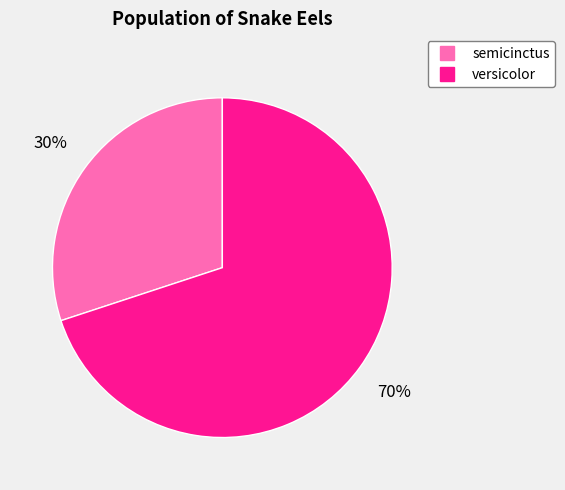

To the nearest percent, what is the difference between the largest and smallest slice percentages?

40%